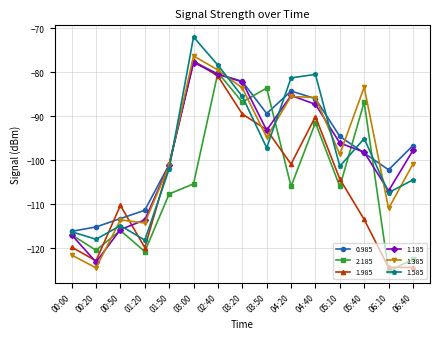

What is the label of the 12th point from the left?

05:10